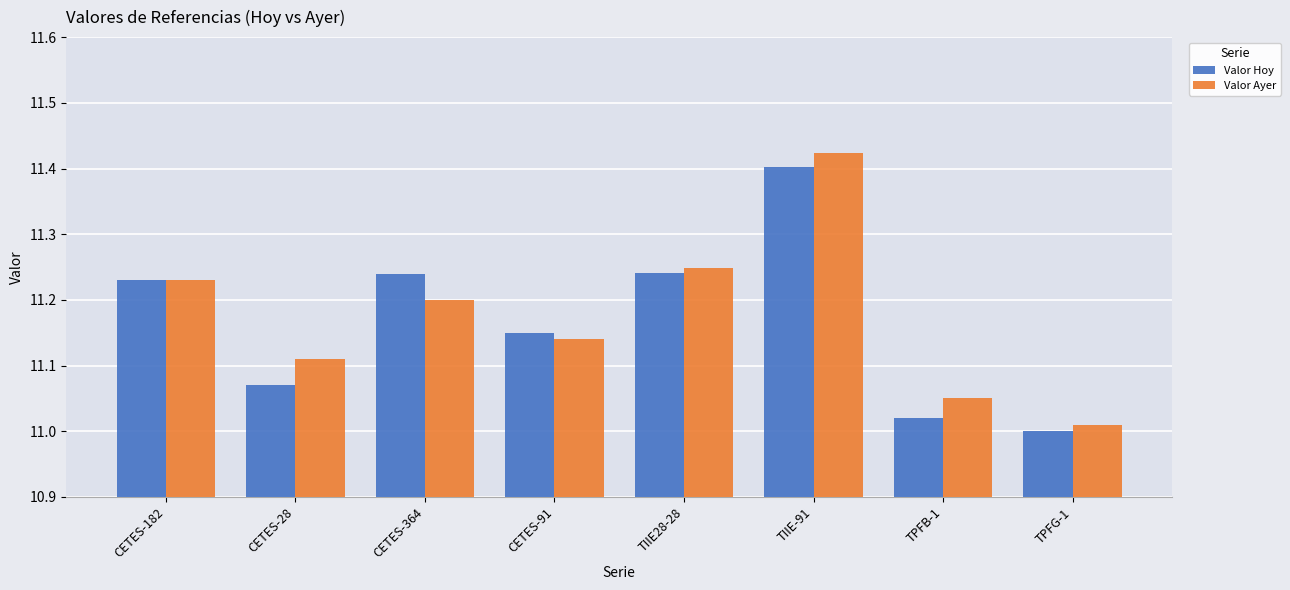

What is the difference between the second highest and second lowest values in the Valor Ayer series?

0.2